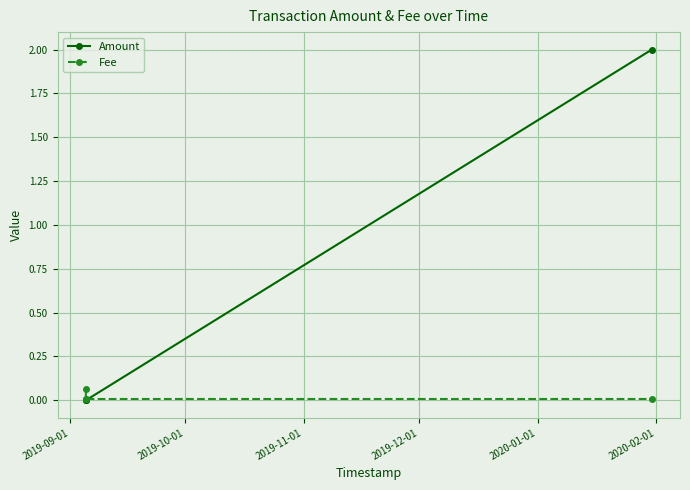

Rank the series by their average value, from highest to lowest.

Amount, Fee